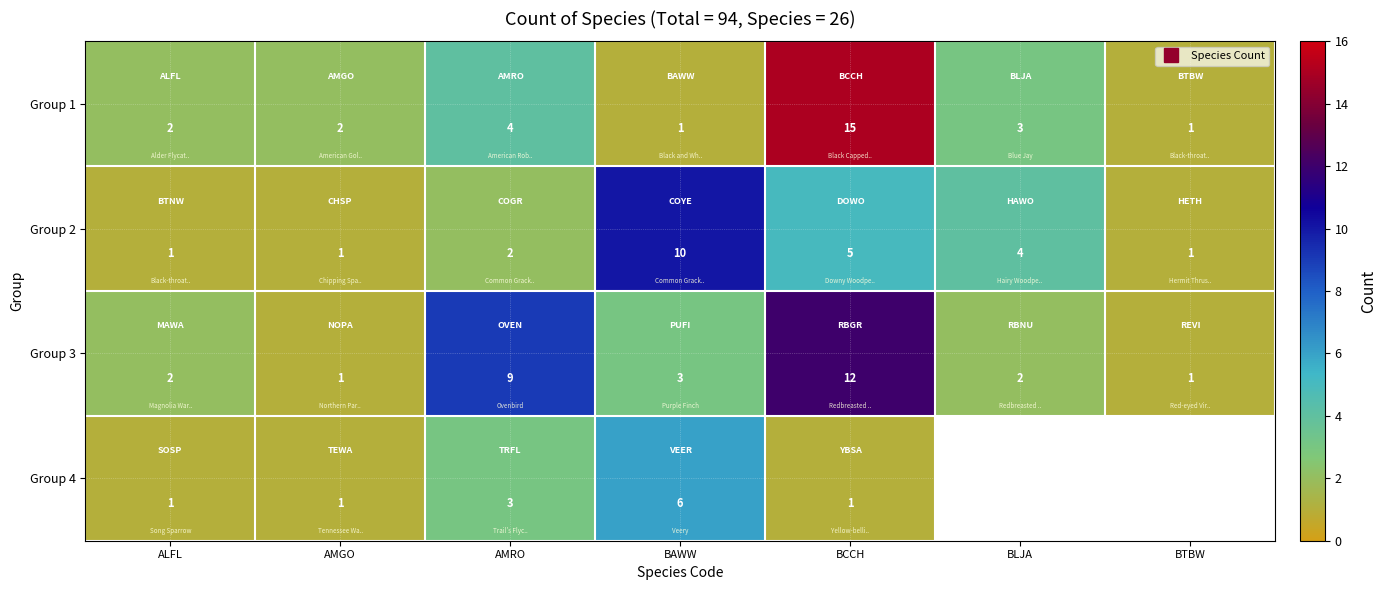

How many categories are shown in the chart?

7